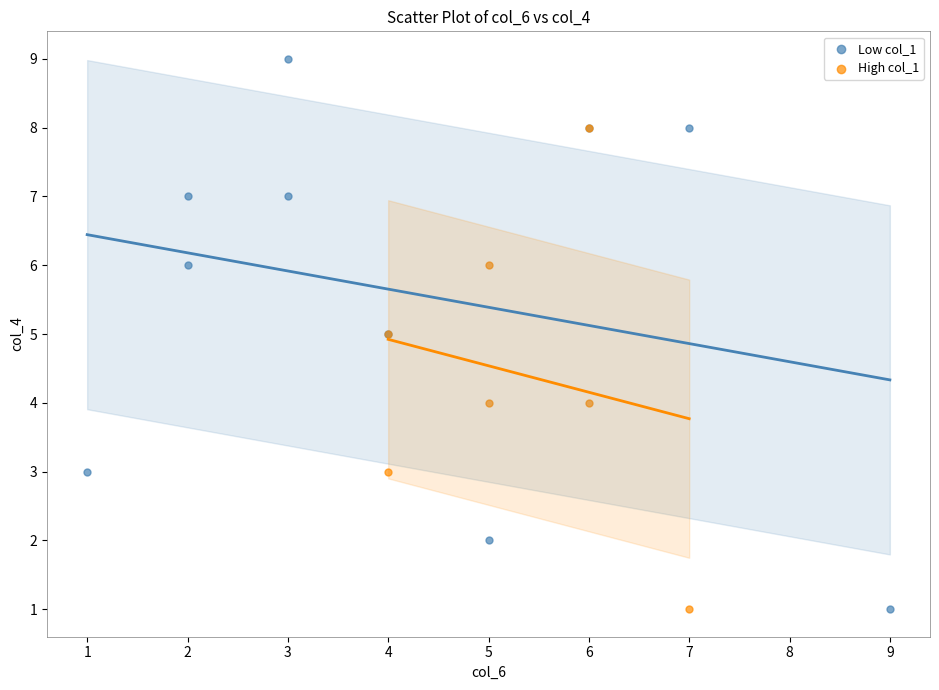

What are all the series names shown in the legend?

Low col_1, High col_1